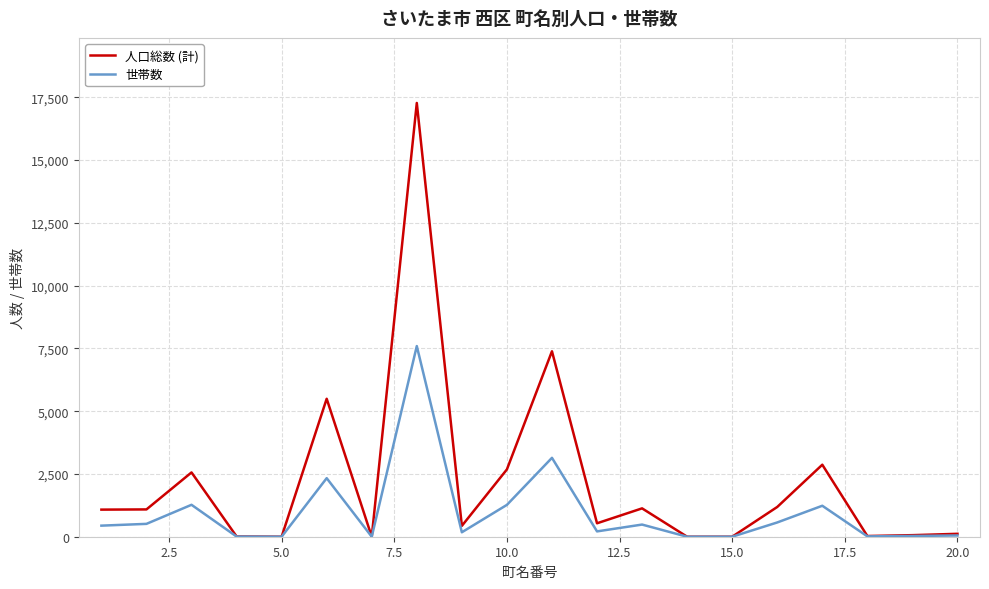

Which series has the largest total across all categories?

人口総数 (計)